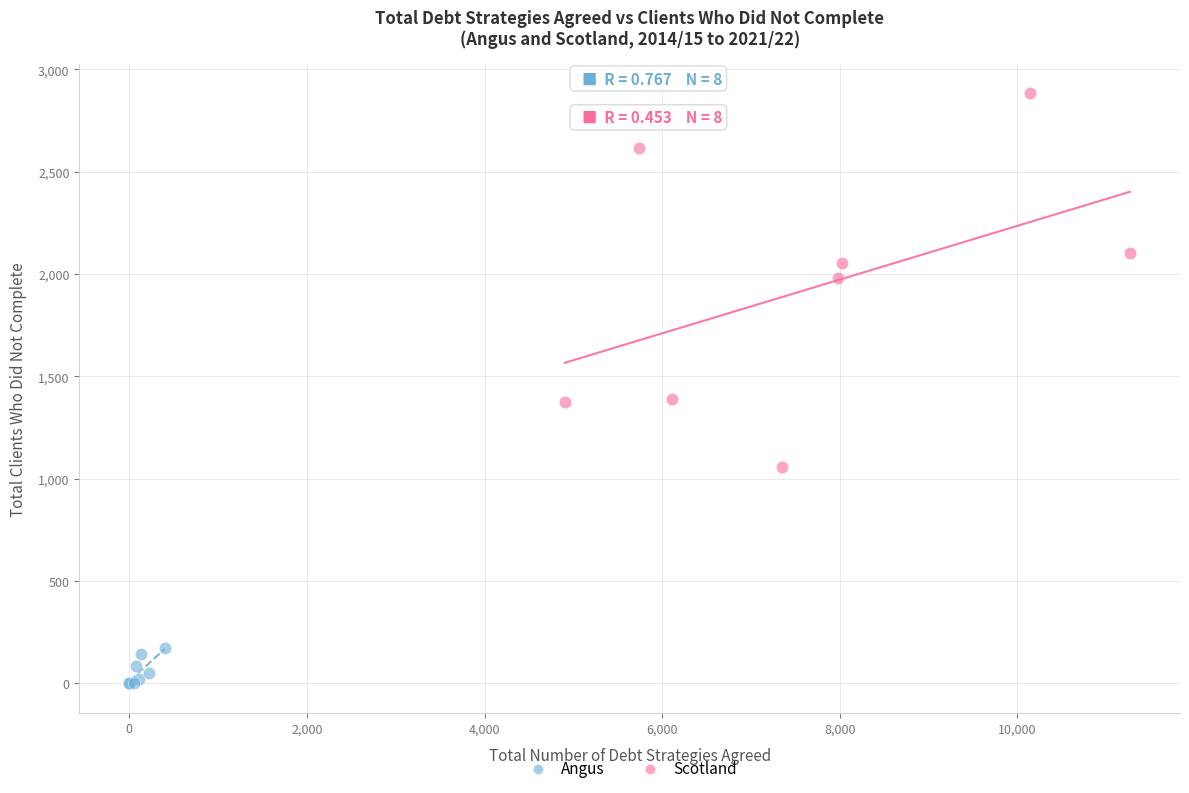

Which series contains the highest Y value?

Scotland